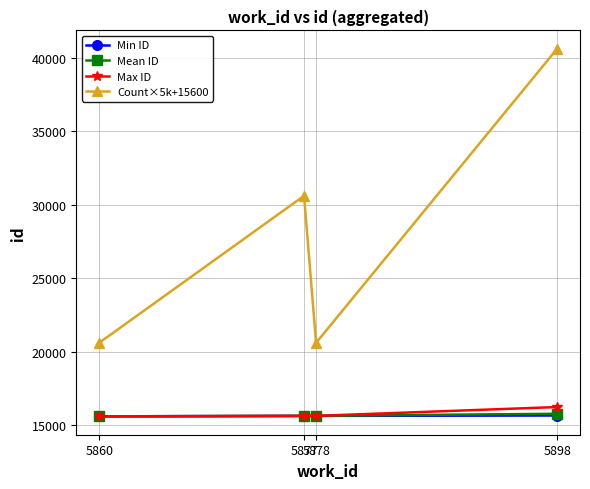

What is the total value across all series at 5877?

77497